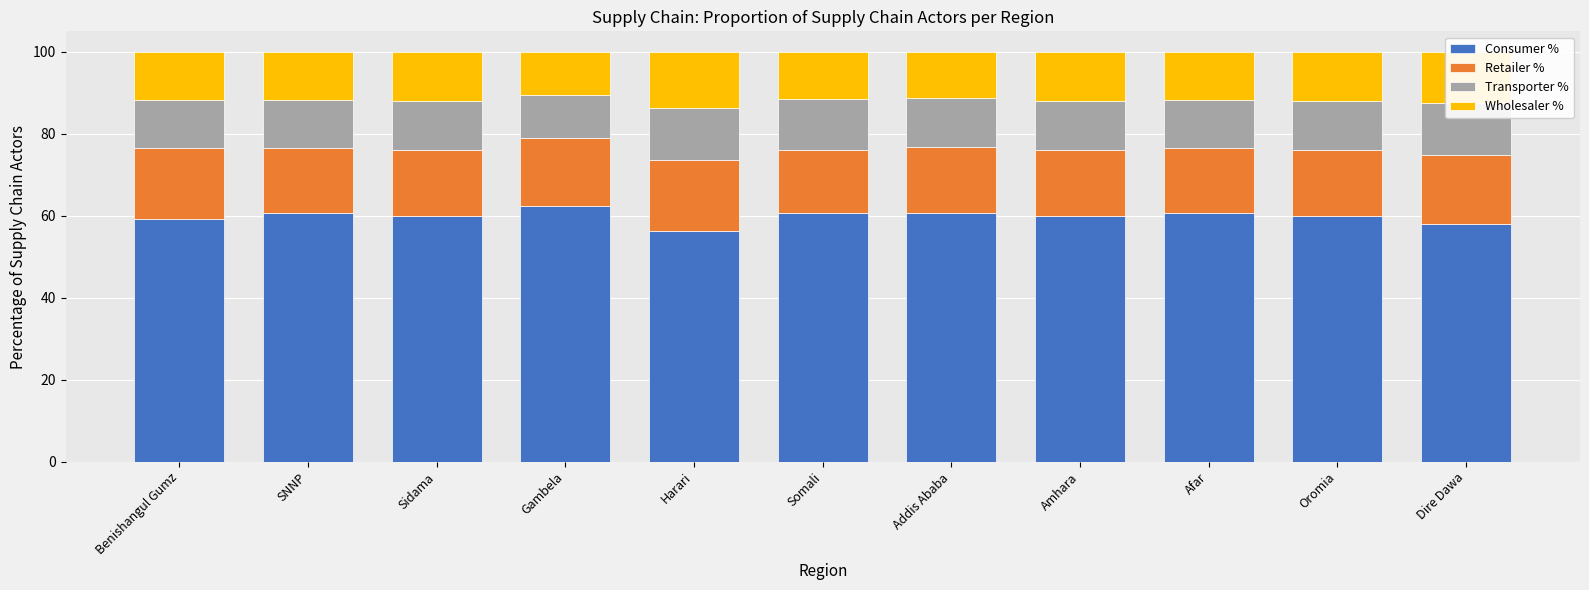

What is the approximate value of Consumer % at Benishangul Gumz?

59.1